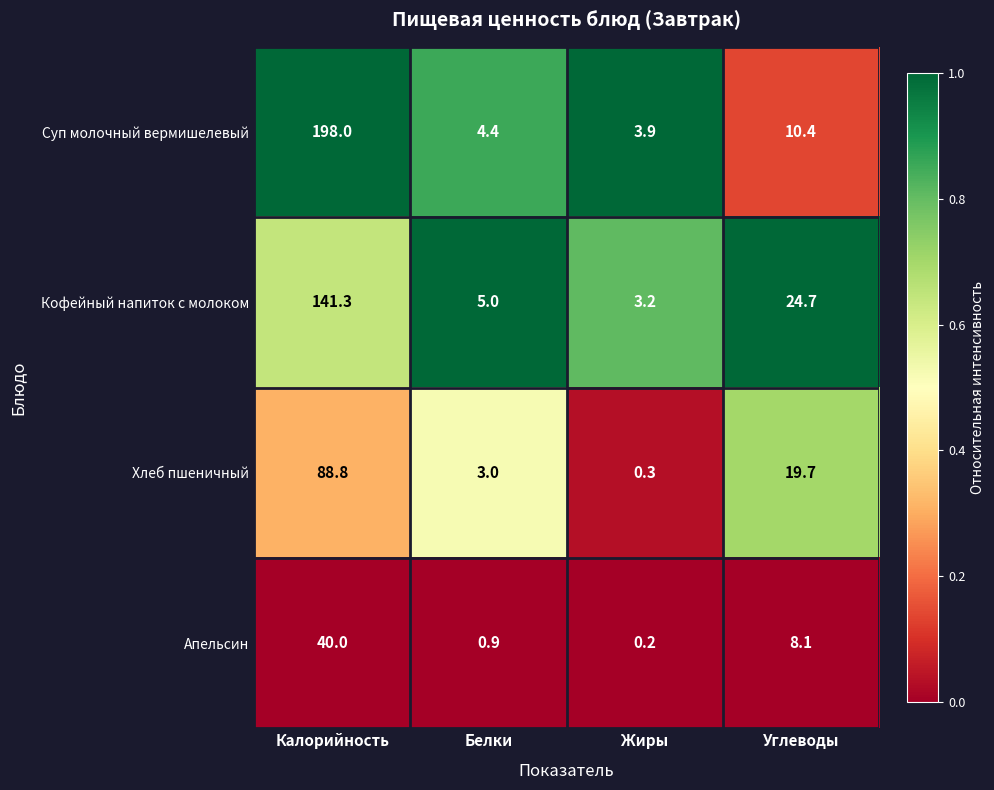

What is the total value across all series at Жиры?

7.6